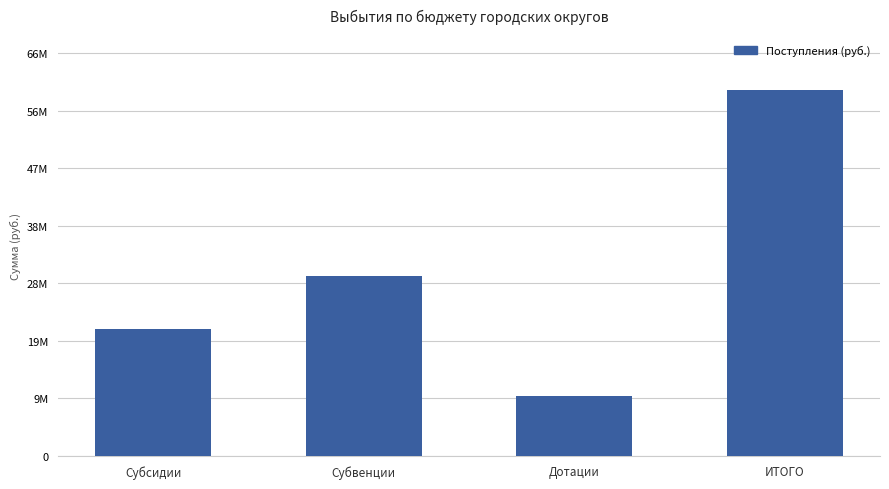

Does the chart contain any negative values?

No